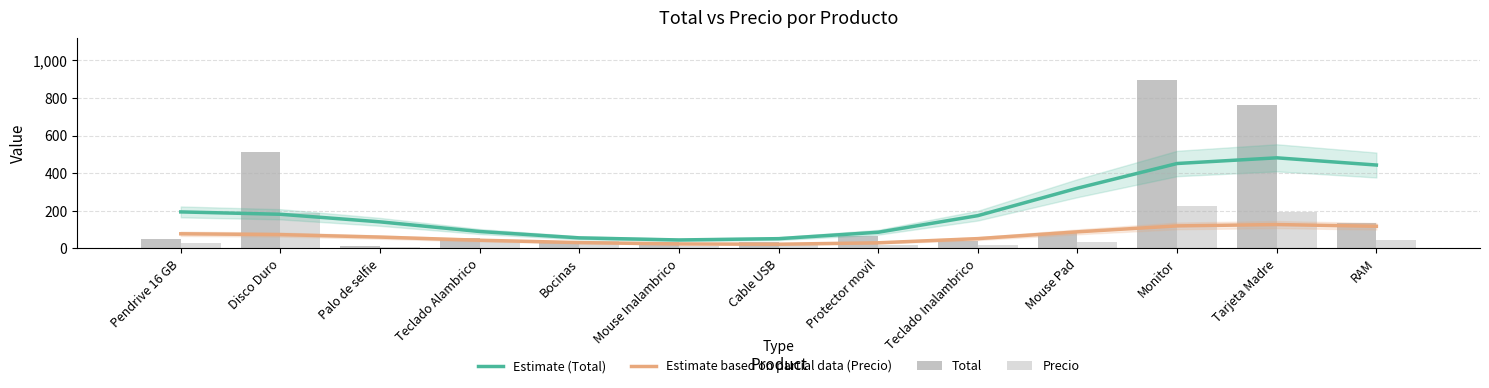

What is the difference between the maximum and minimum values in the Estimate (Total) series?

437.4